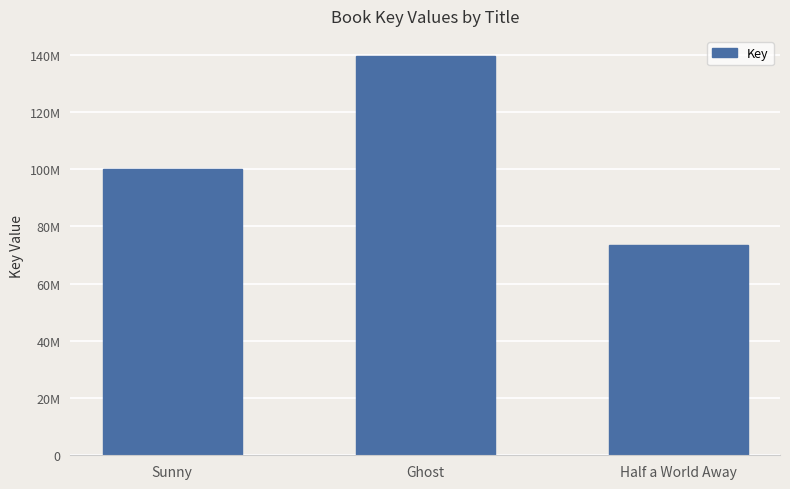

Approximately how many times larger is the value at Ghost compared to Sunny?

1.4